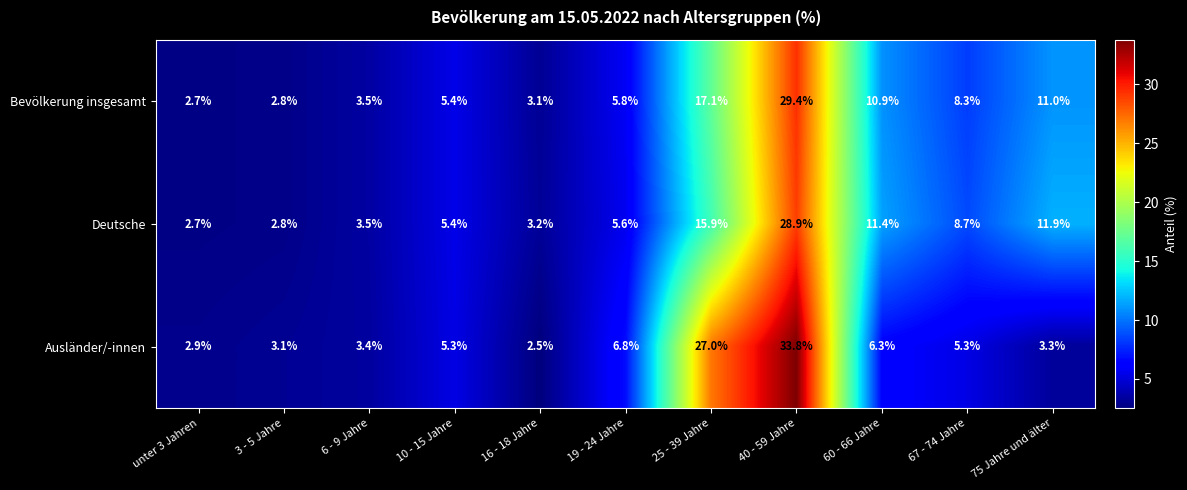

At which label does Ausländer/-innen first exceed 5?

10 - 15 Jahre